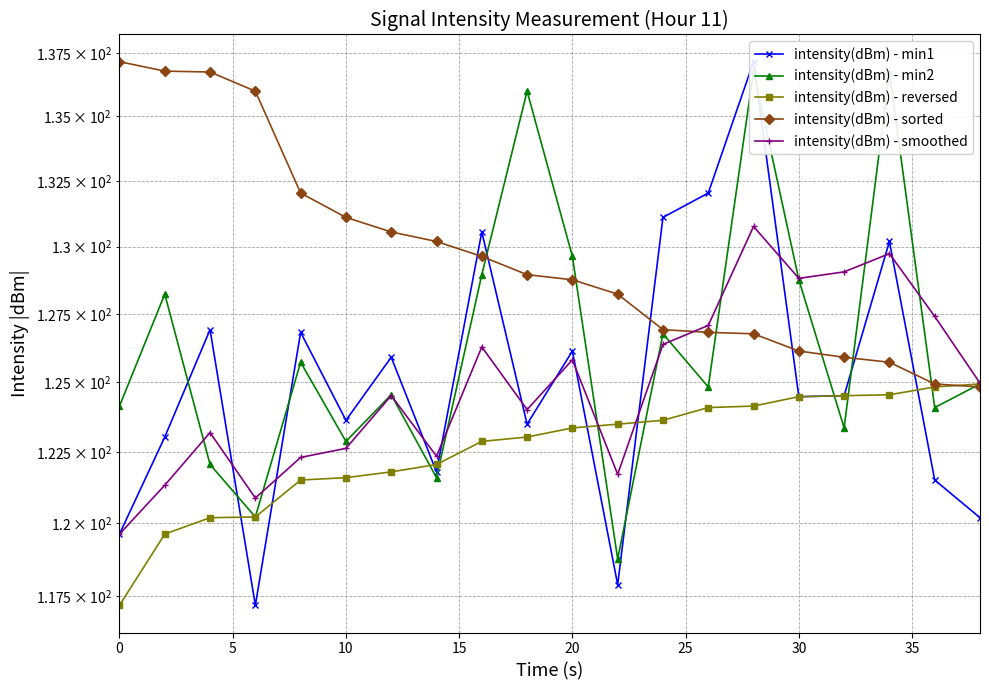

True or false: intensity(dBm) - reversed has more than 0 points higher than both neighbors.

False